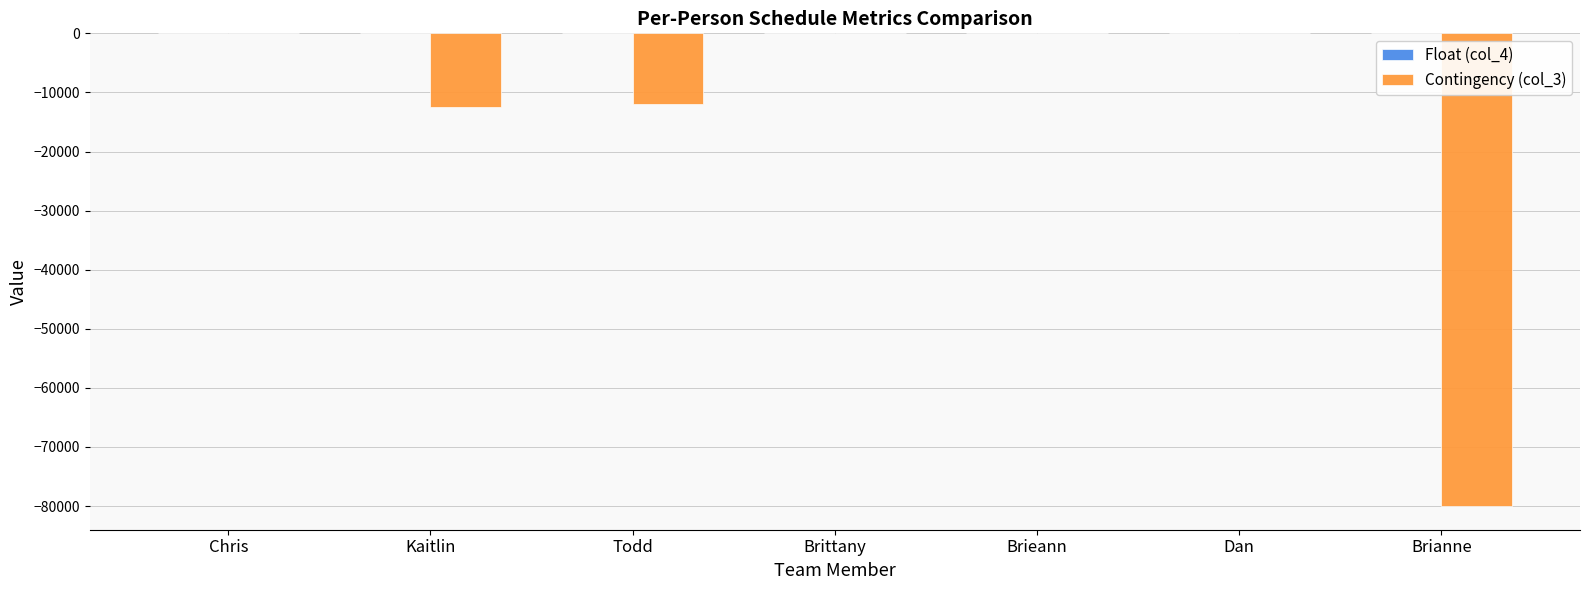

What is the spread (max minus min) of values at Brianne?

79999